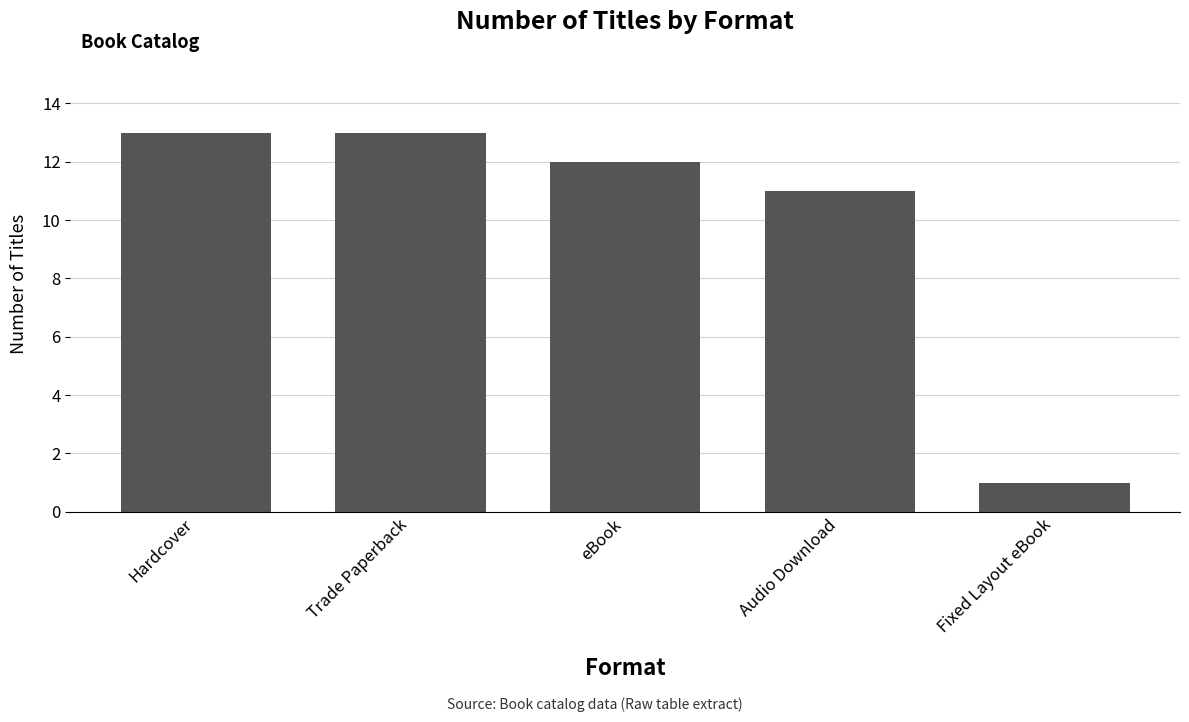

What is the change in value from Audio Download to Fixed Layout eBook?

-10